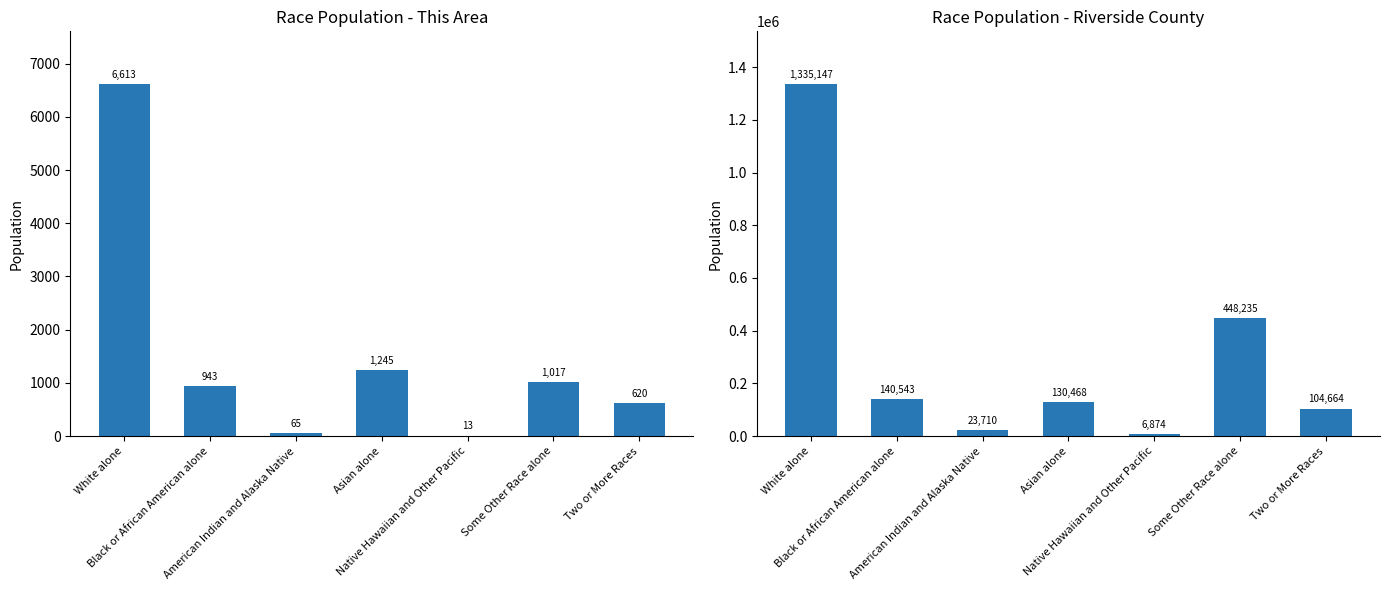

What is the difference between the Riverside County values at Two or More Races and Asian alone?

25804